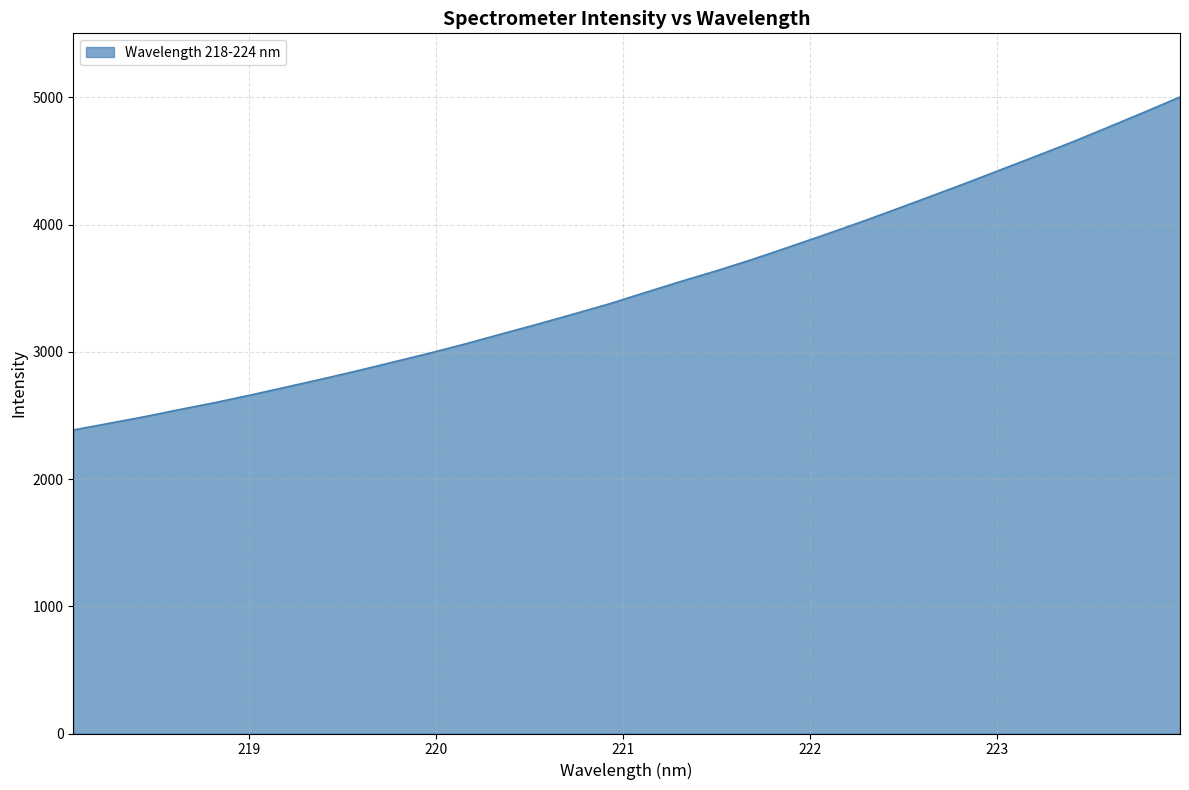

True or false: there are more than 0 points higher than both neighbors.

False